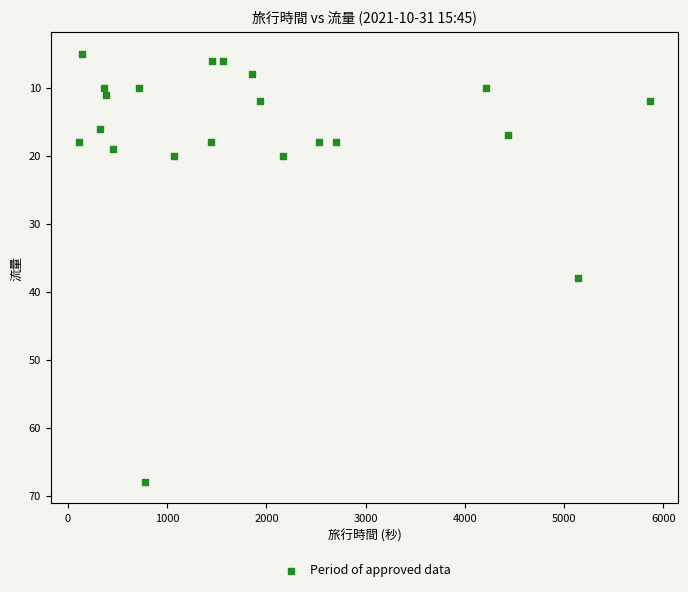

What is the range of X values (max minus min)?

5752